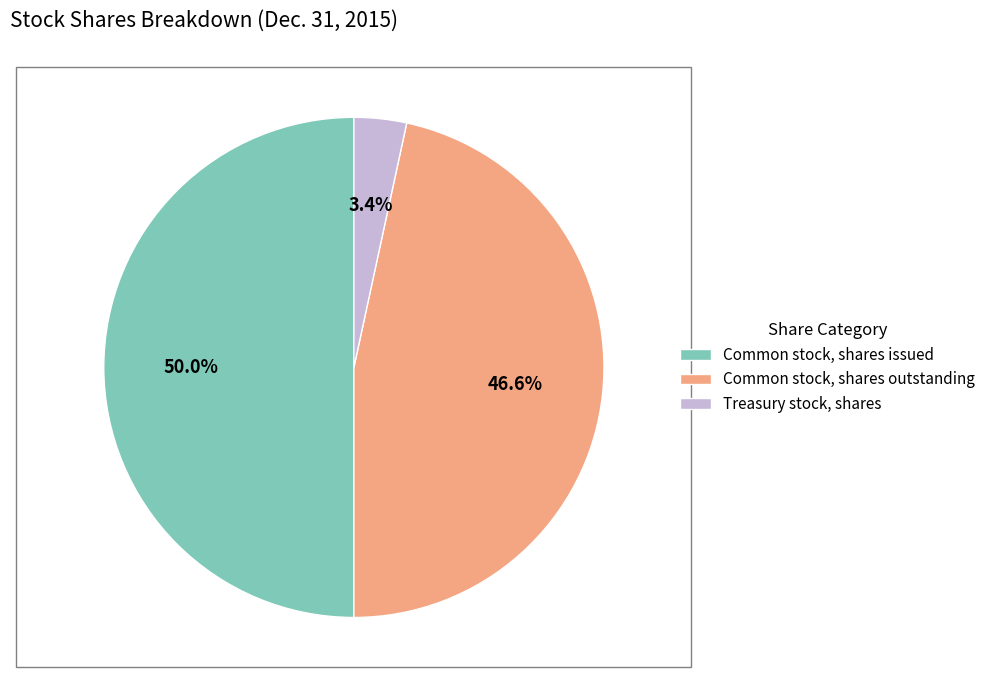

How many segments does this pie chart have?

3